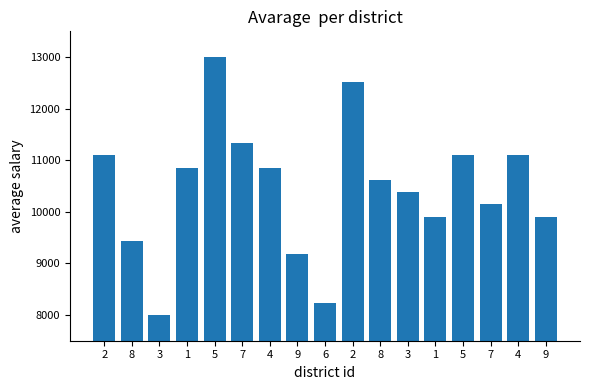

How many bars are there in total?

17